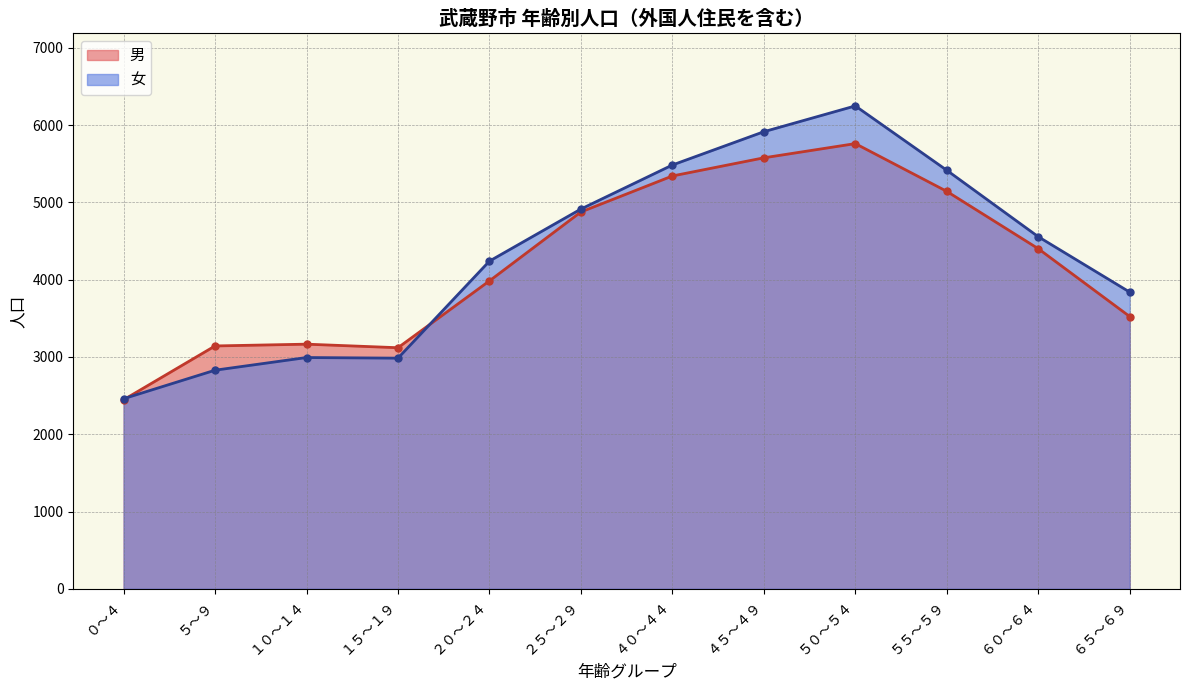

What is the greatest value displayed?

6250